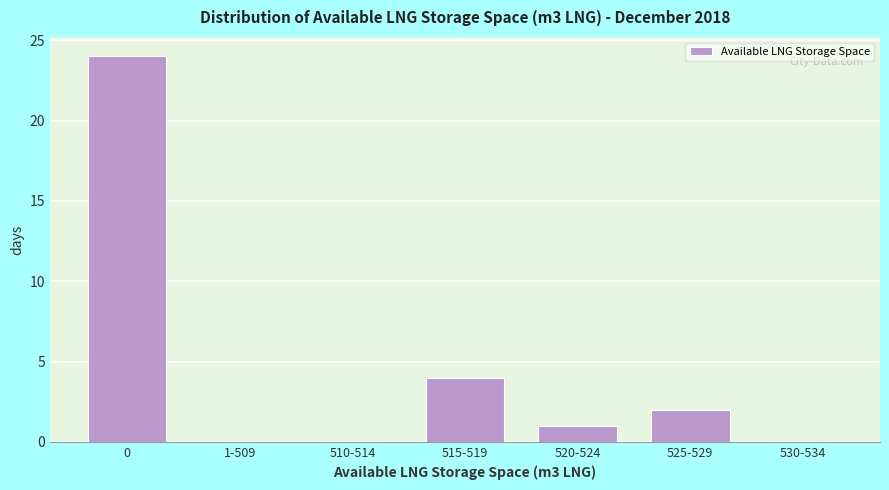

Reading right to left, what are all the values shown in this chart?

530-534=0	525-529=2	520-524=1	515-519=4	510-514=0	1-509=0	0=24